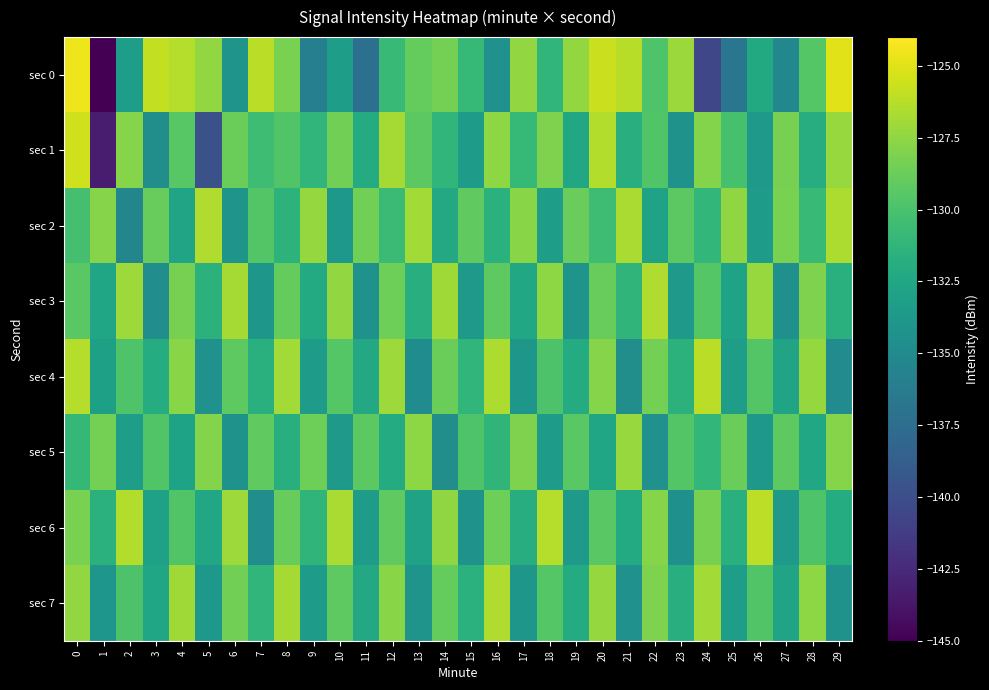

What is the spread (max minus min) of values at 7?

8.5